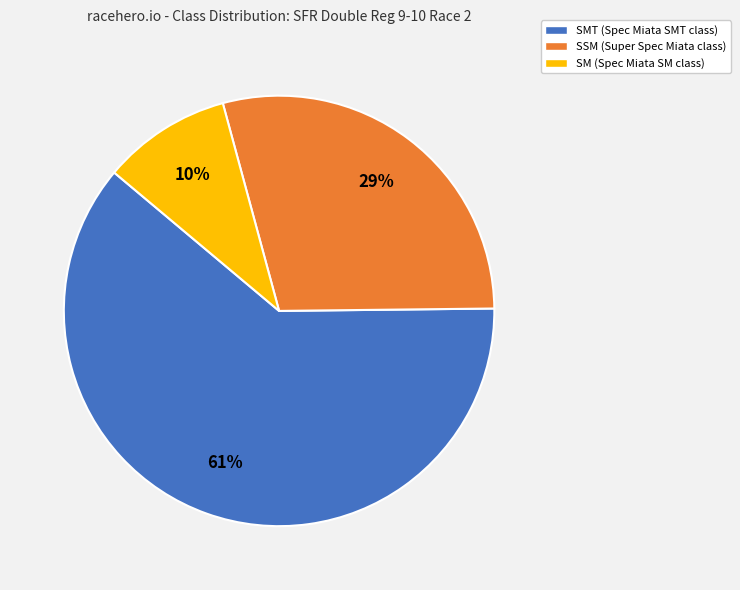

Does any single category account for the majority?

Yes